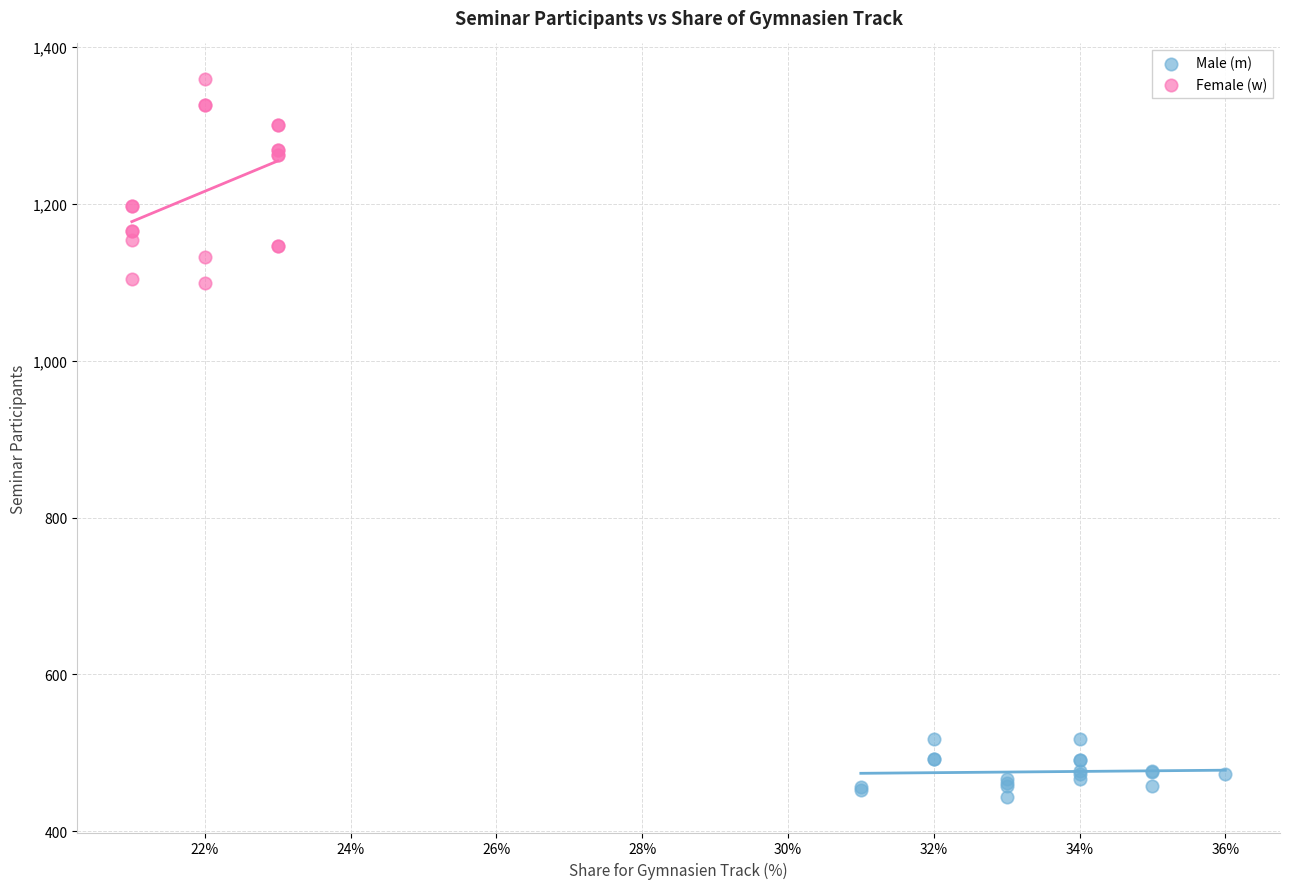

Which series reaches the minimum Y coordinate?

Male (m)